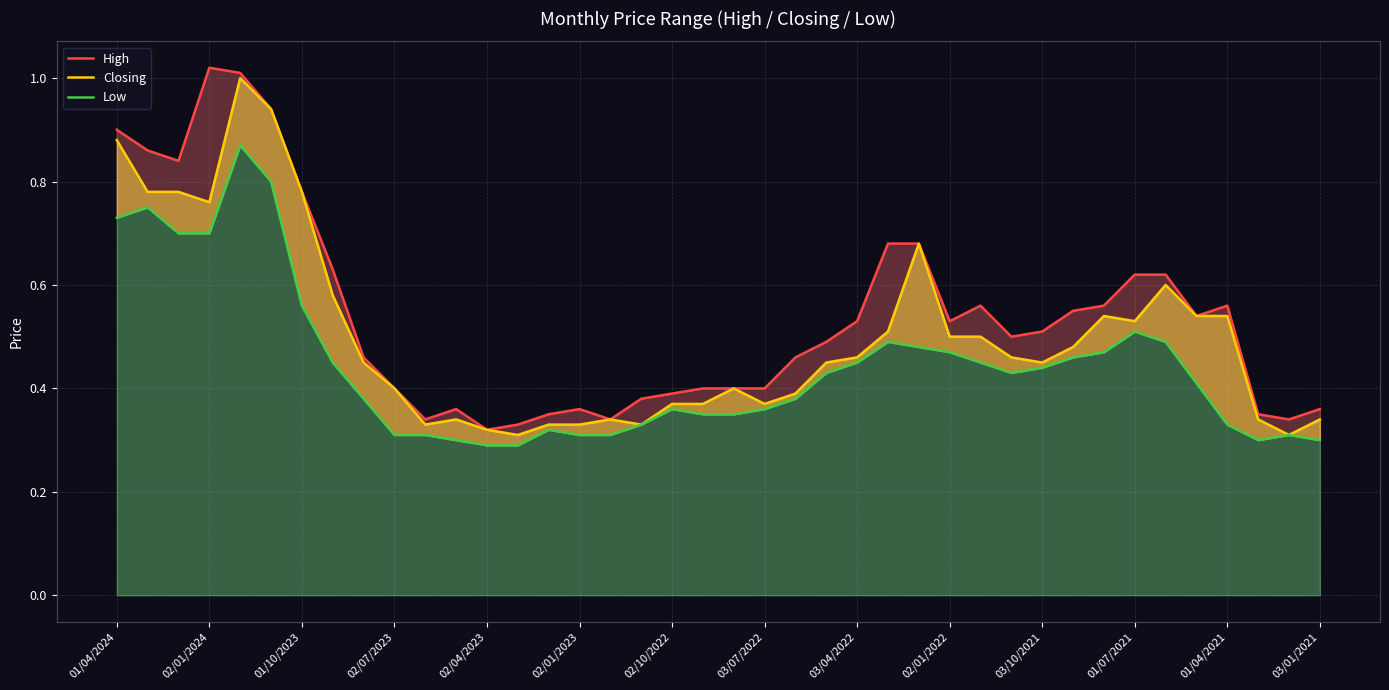

True or false: Closing and Low cross at least once.

False